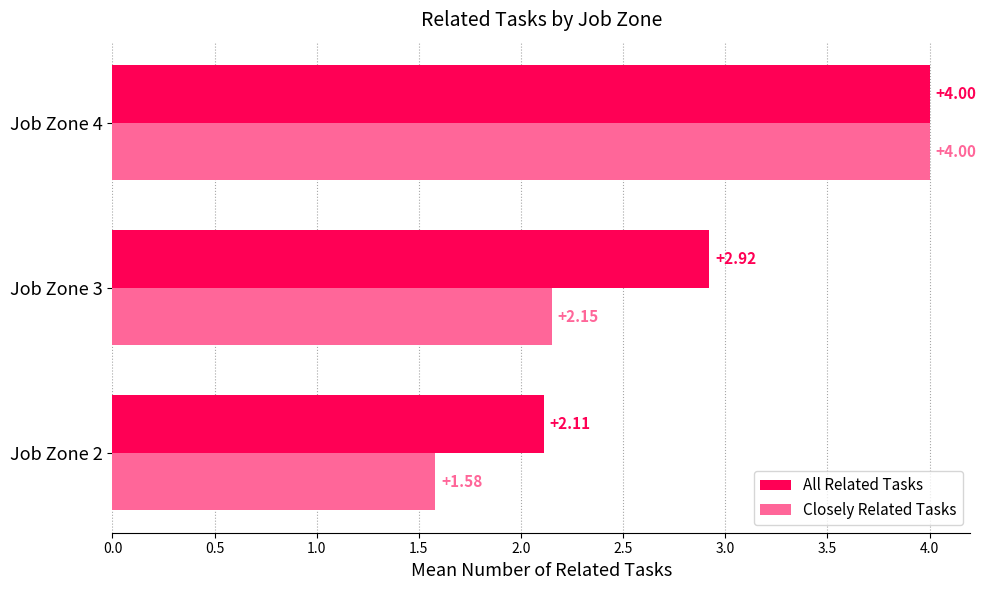

Which series has the largest total across all categories?

All Related Tasks